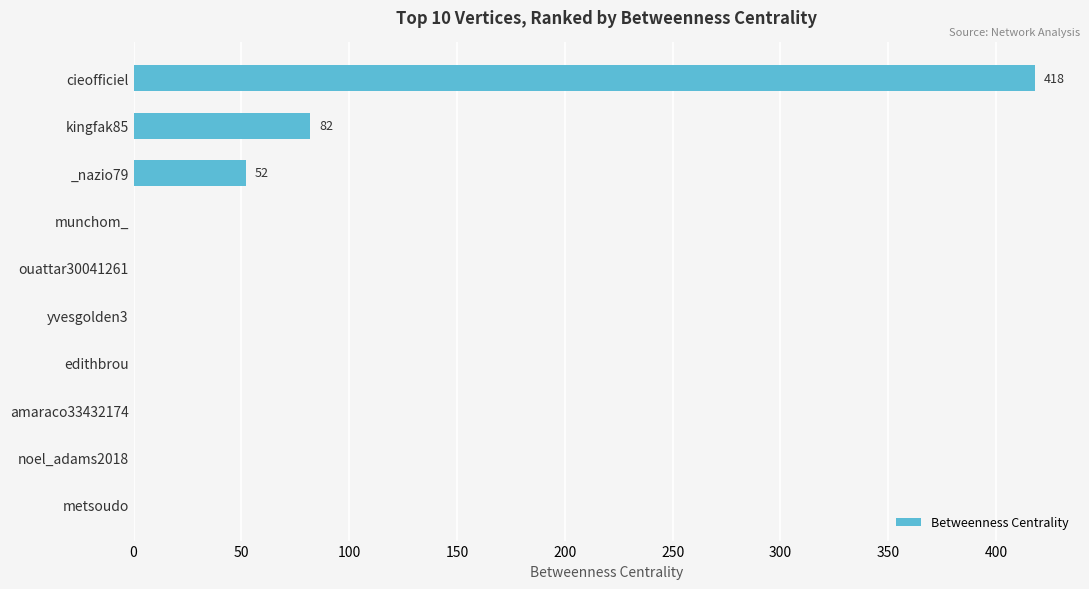

The chart shows a value of 52 at _nazio79. True or false?

True